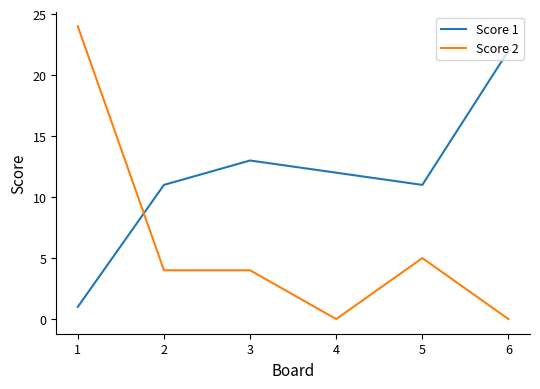

Does the chart have visible grid lines?

No